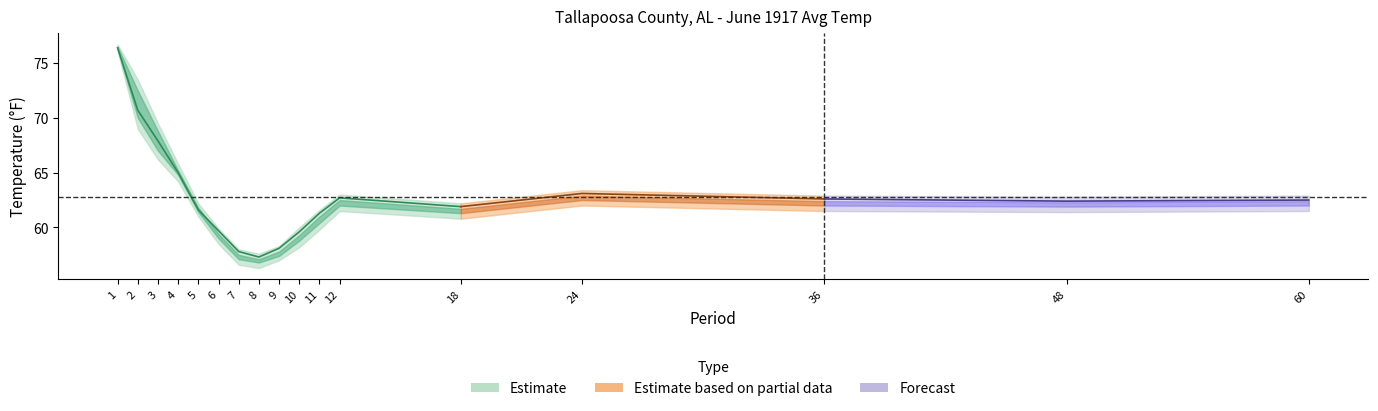

True or false: Mean and Departure cross at least once.

False